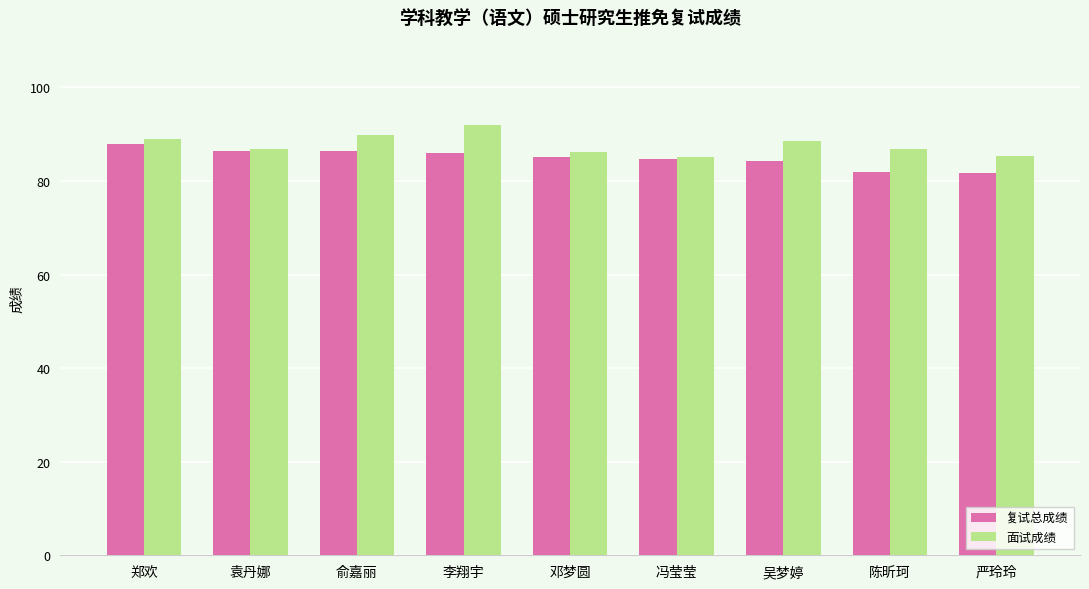

What is the difference between the highest and lowest values at 李翔宇?

6.0